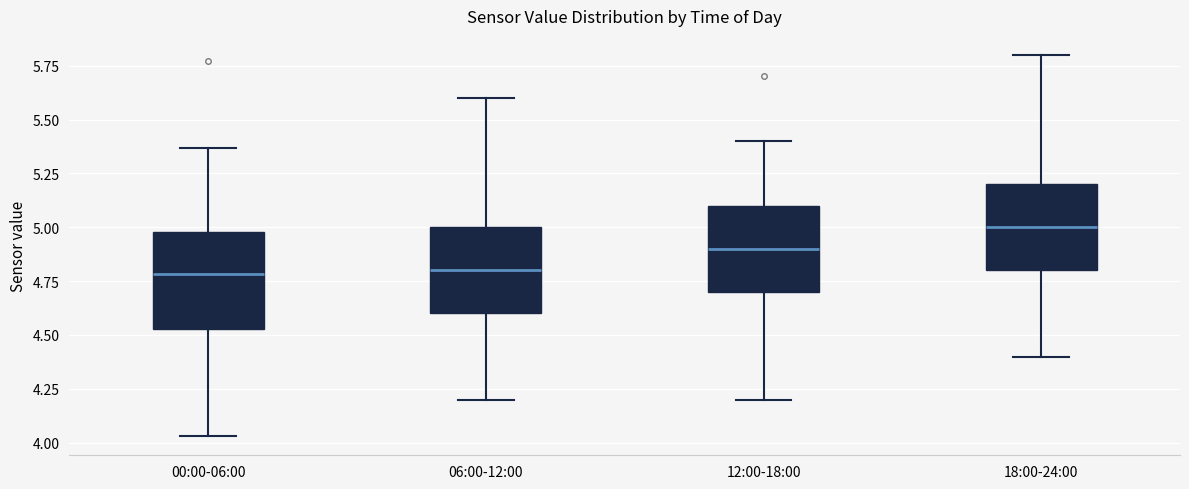

Which box's median line is the highest?

18:00-24:00